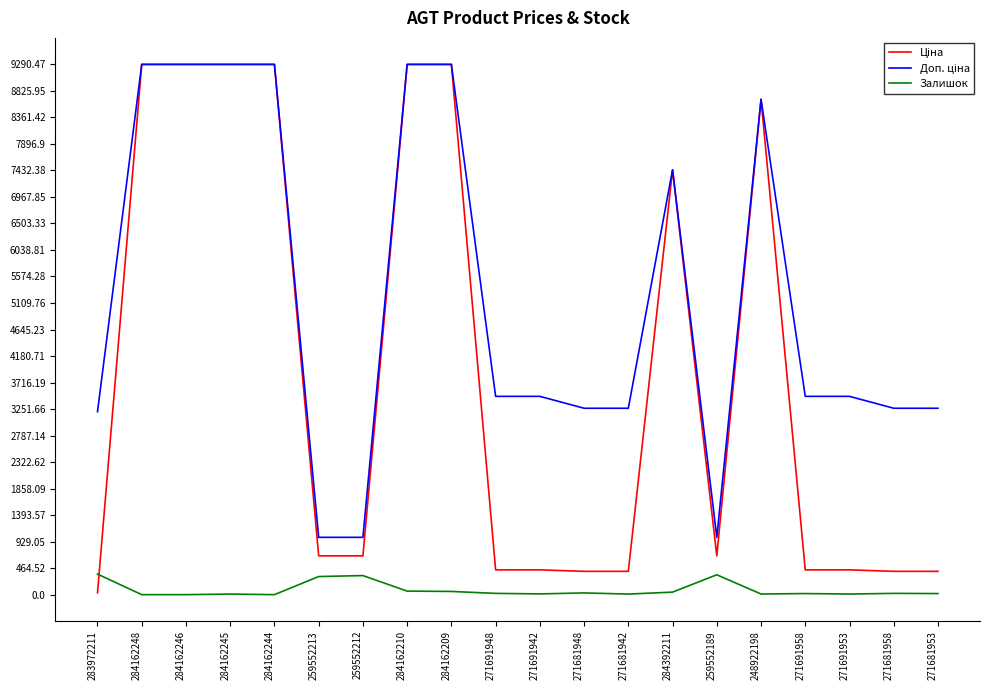

What is the spread (max minus min) of values at 259552212?

670.1